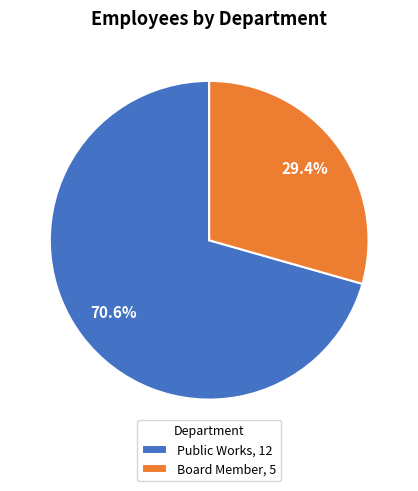

Do Board Member and Public Works together represent more than half of the pie?

Yes